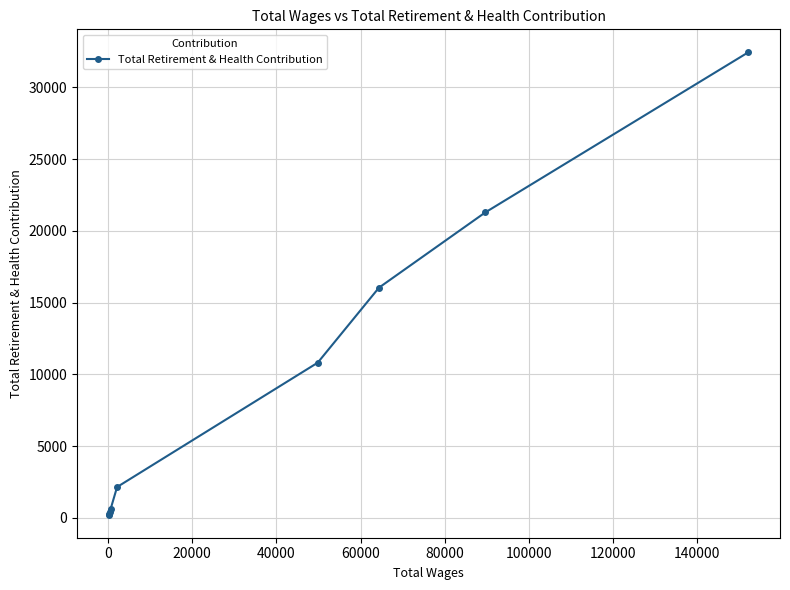

What is the average value?

9368